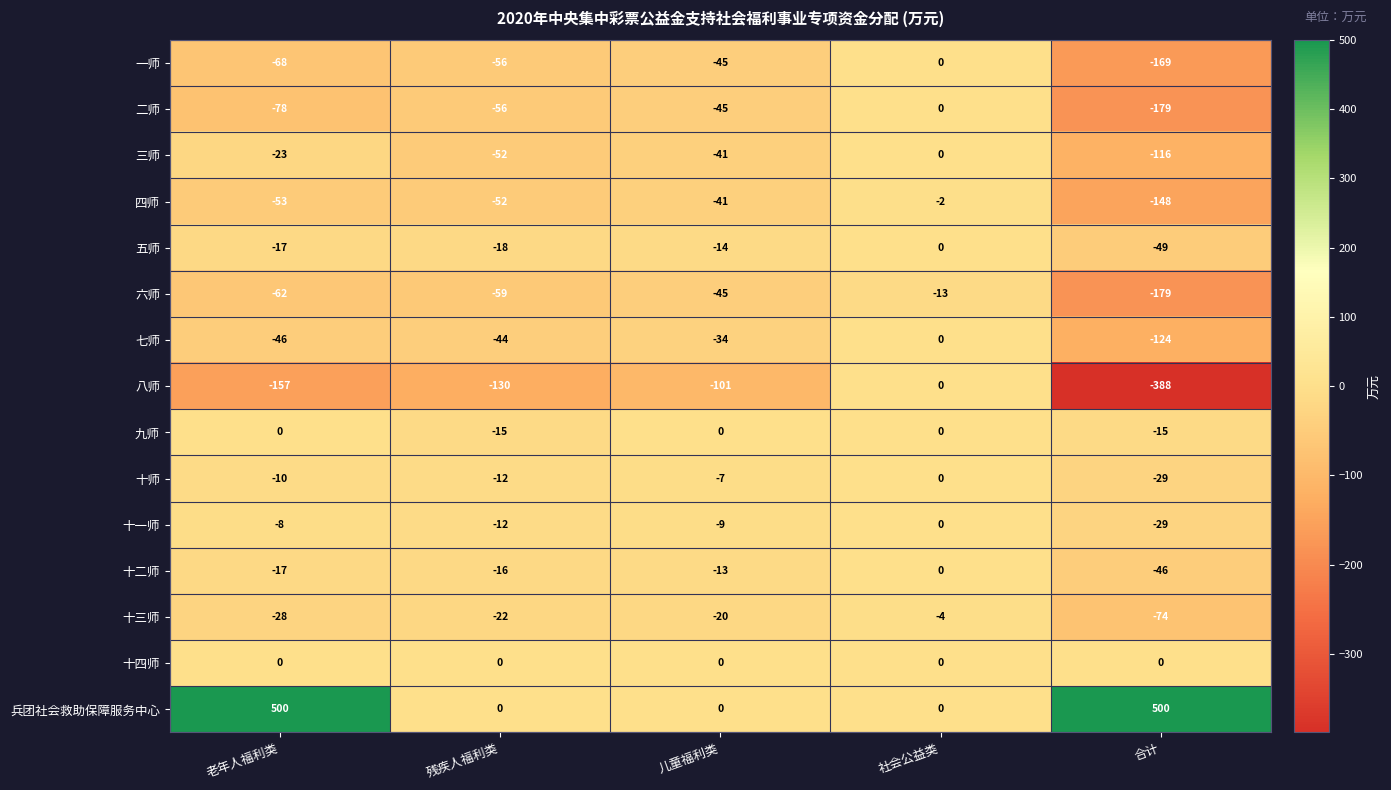

At which label does 十三师 reach its minimum?

合计